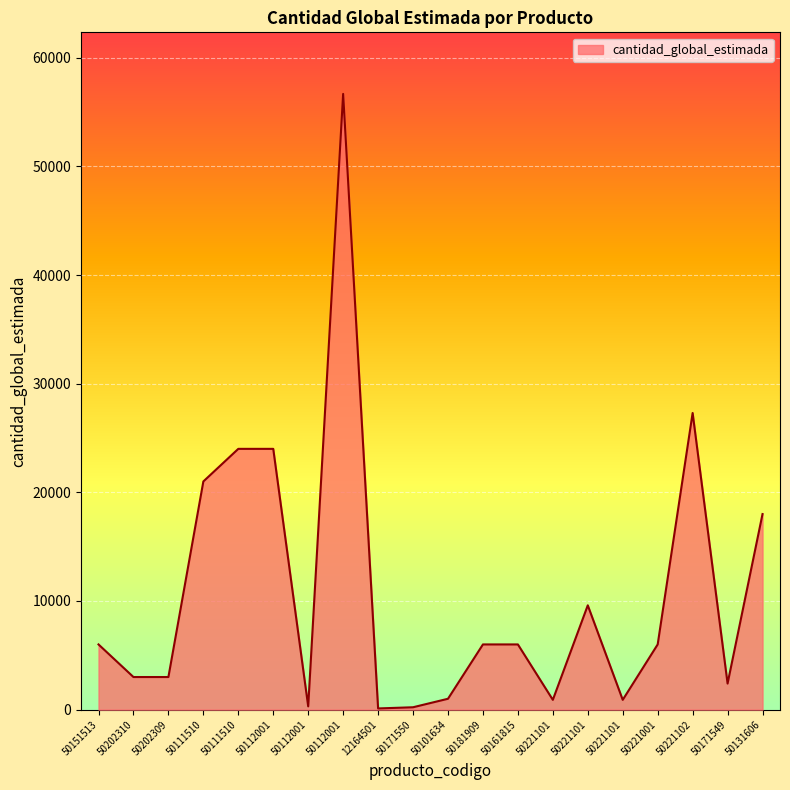

How many lines are shown in the chart?

1